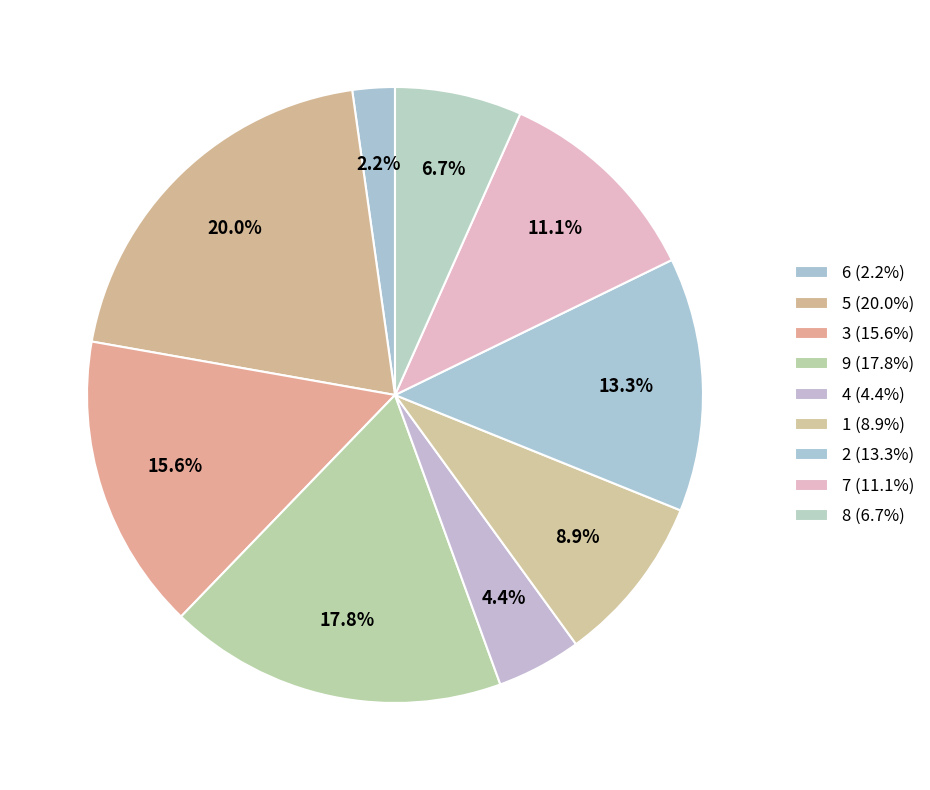

To the nearest percent, what is the difference between the largest and smallest slice percentages?

18%